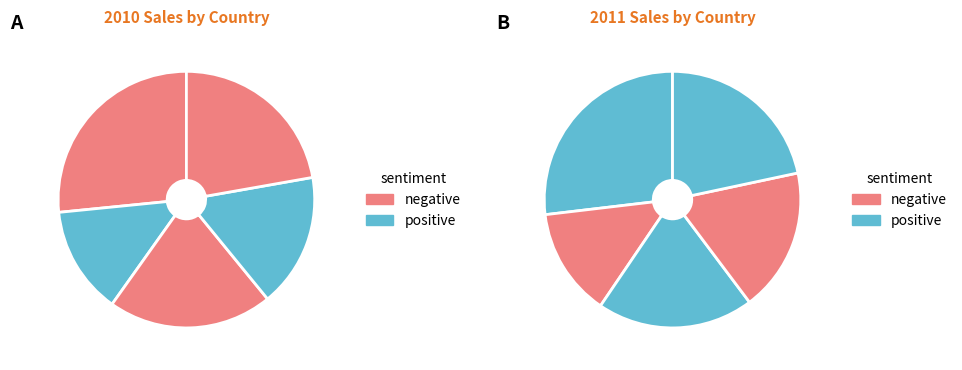

How much of the chart is everything except 6?

86.3%